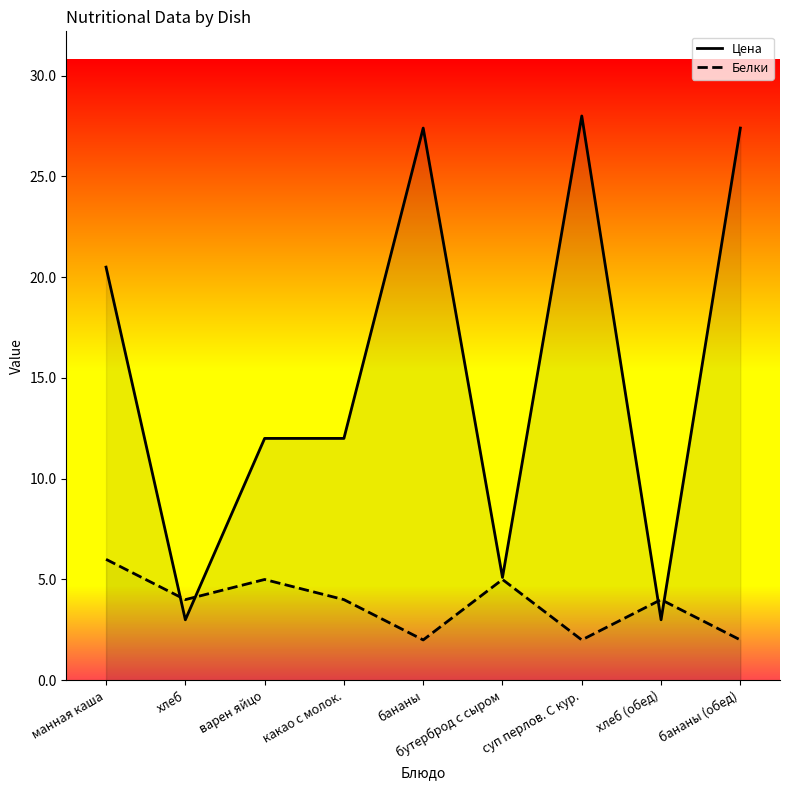

What is the sum of all Цена values?

138.4